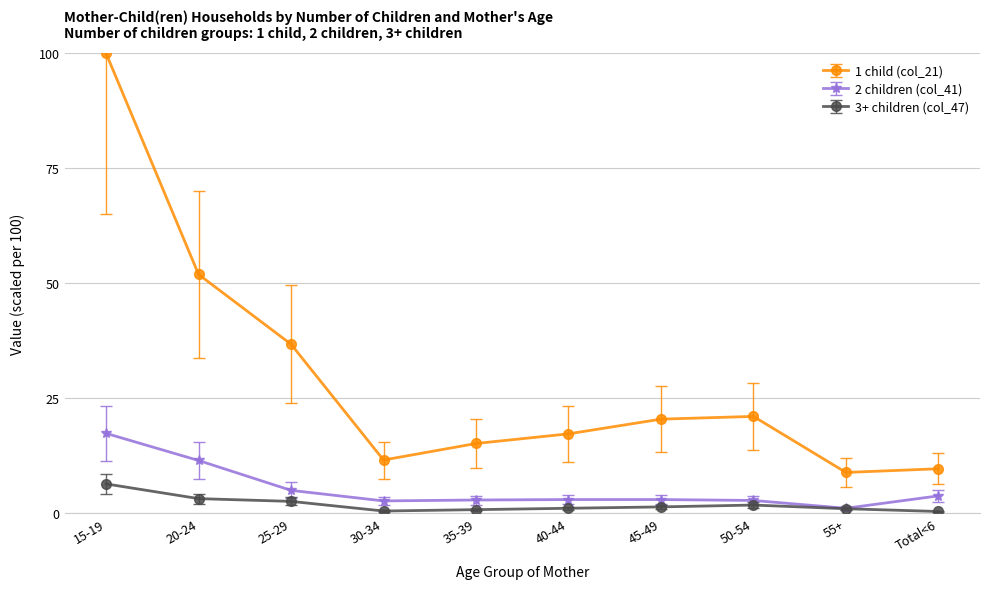

At which category does 1 child (col_21) reach its first local valley?

30-34